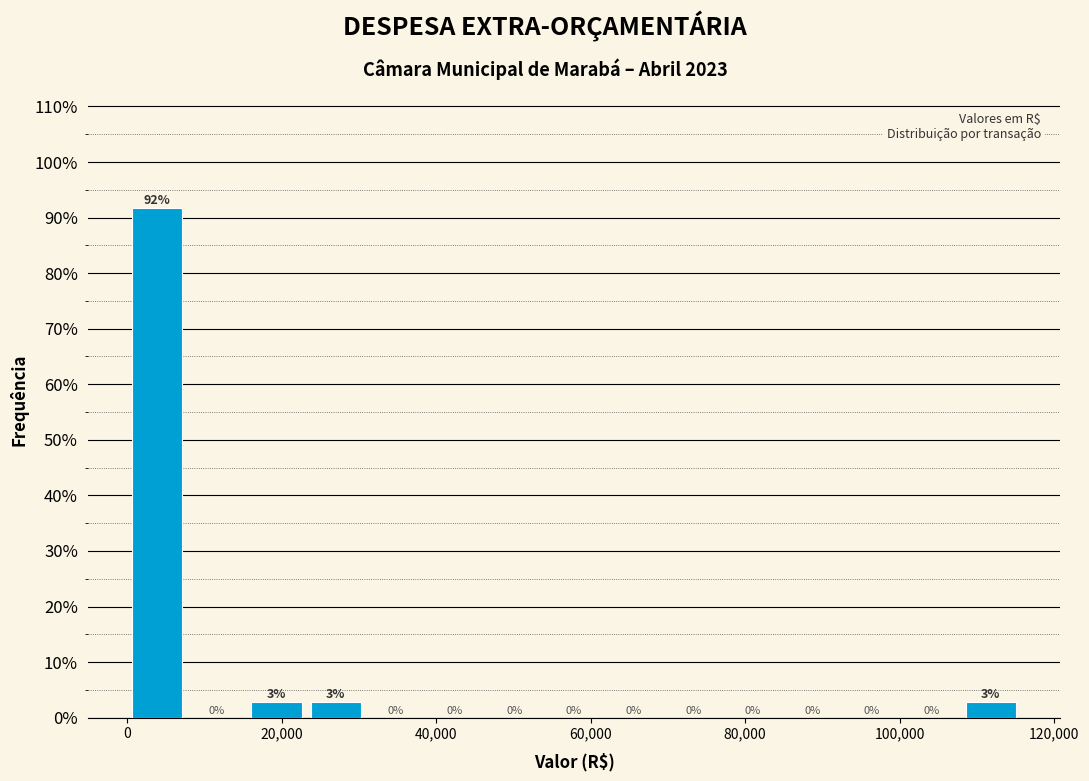

Read against the x-axis, roughly where is the centre of the tallest bar?

4000